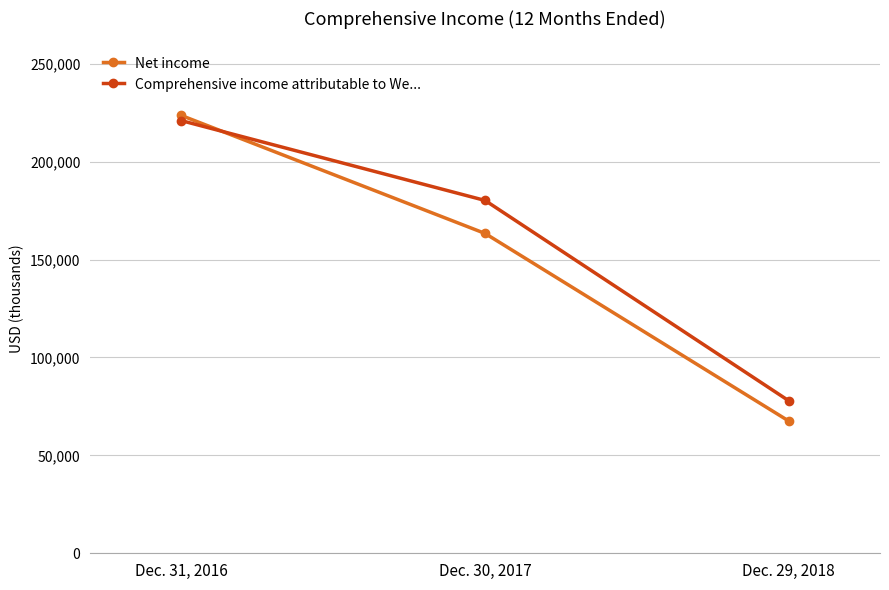

Count the Net income values in the range 67493 to 223568.

3